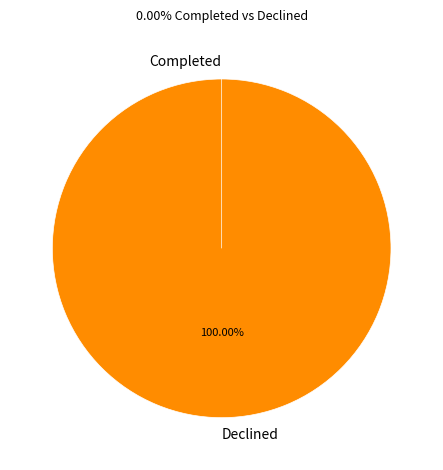

Rank the categories by value from lowest to highest.

Completed, Declined